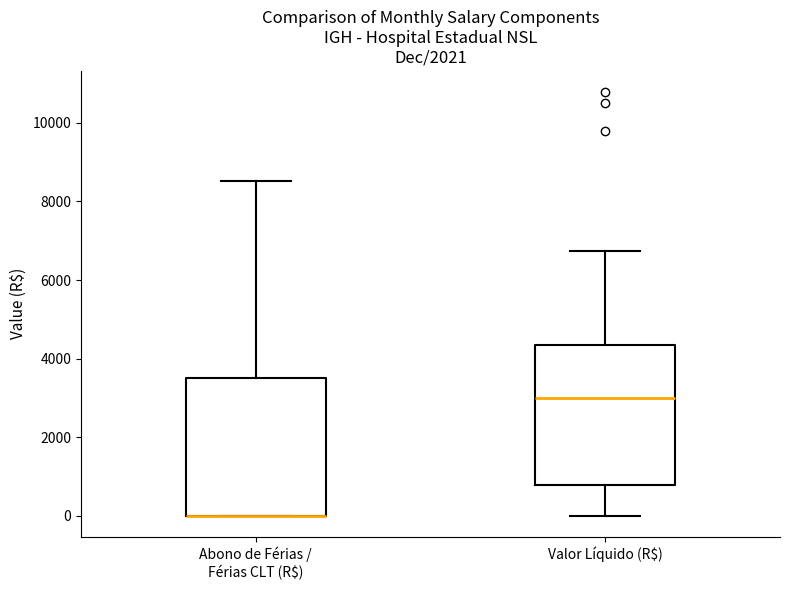

Reading left to right, transcribe this box plot: for each box, give where its median line is, the range the box spans, and where its two whiskers end, as read against the y-axis. The values are not printed on the chart, so give them approximately, as read against the axis.

Abono de Férias / Férias CLT (R$): median 0 (drawn on the box's lower edge), box 0 to 3600, whiskers 0 to 8600
Valor Líquido (R$): median 3000, box 800 to 4400, whiskers 0 to 6800